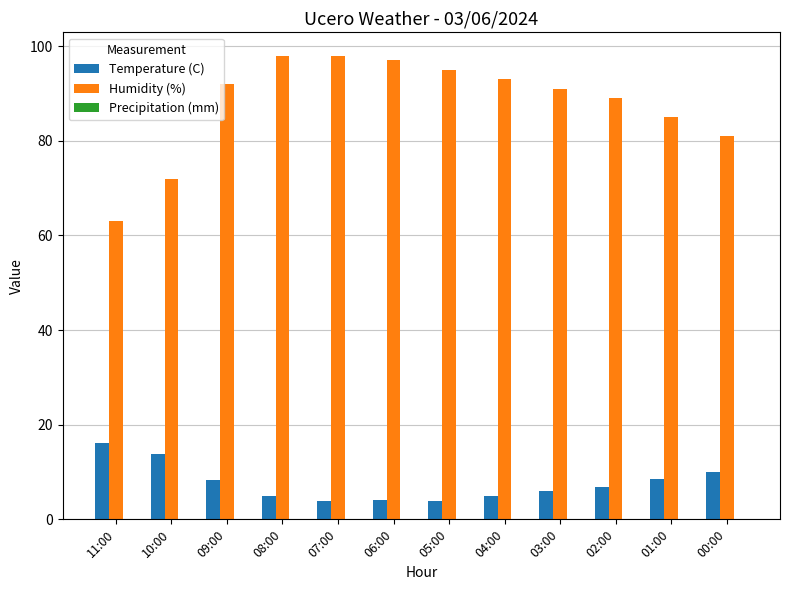

Which series has the widest spread of values?

Humidity (%)